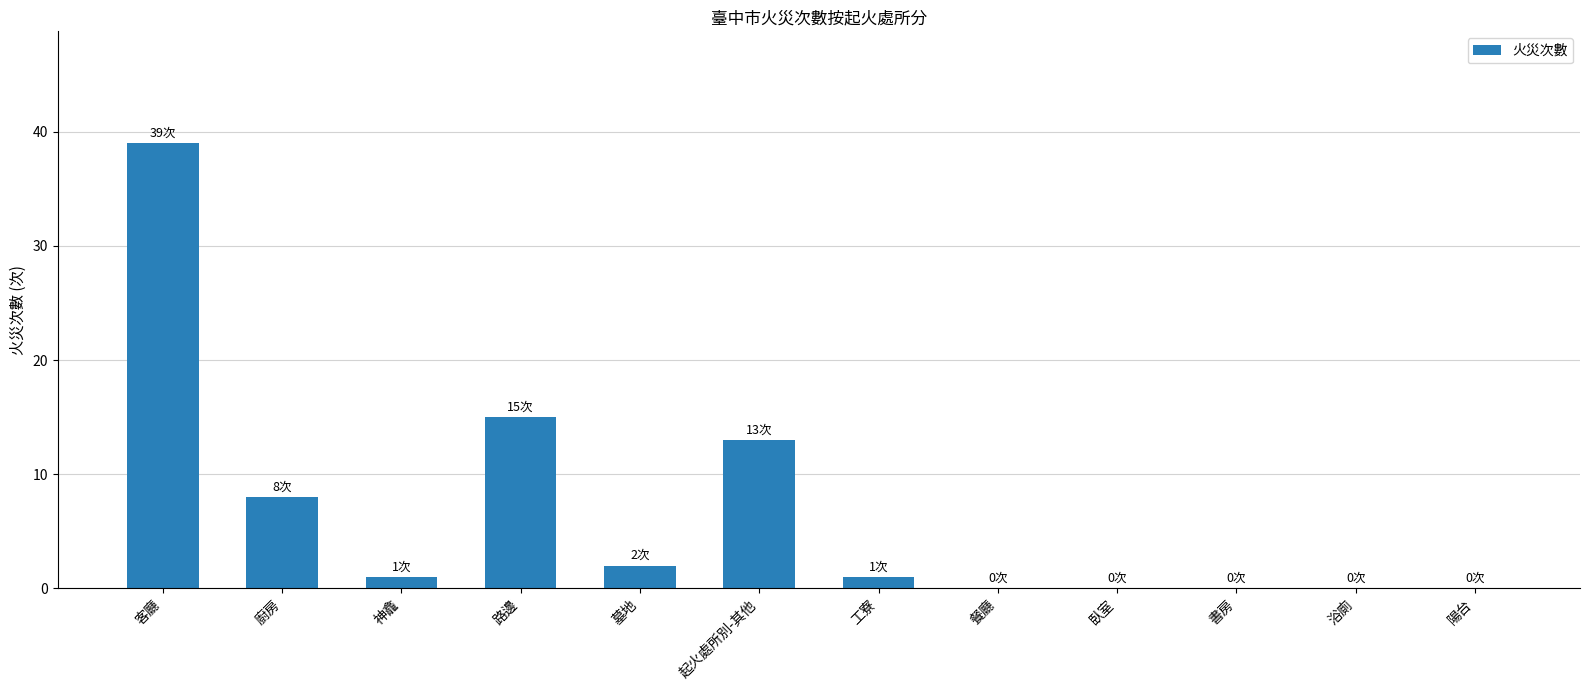

Reading left to right, what are all the values shown in this chart?

39	8	1	15	2	13	1	0	0	0	0	0